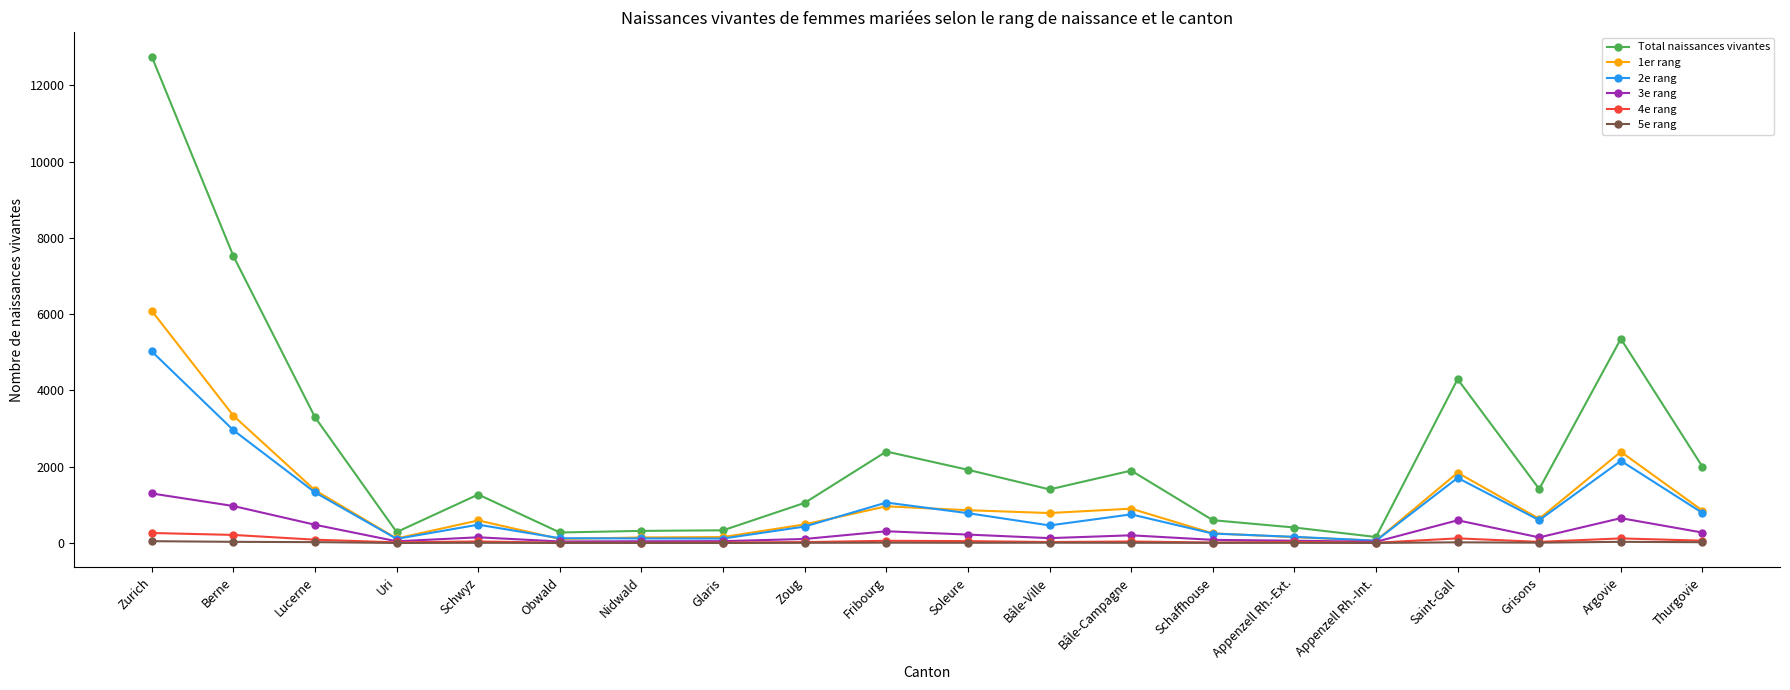

True or false: 5e rang has more than 0 interior local peaks.

True